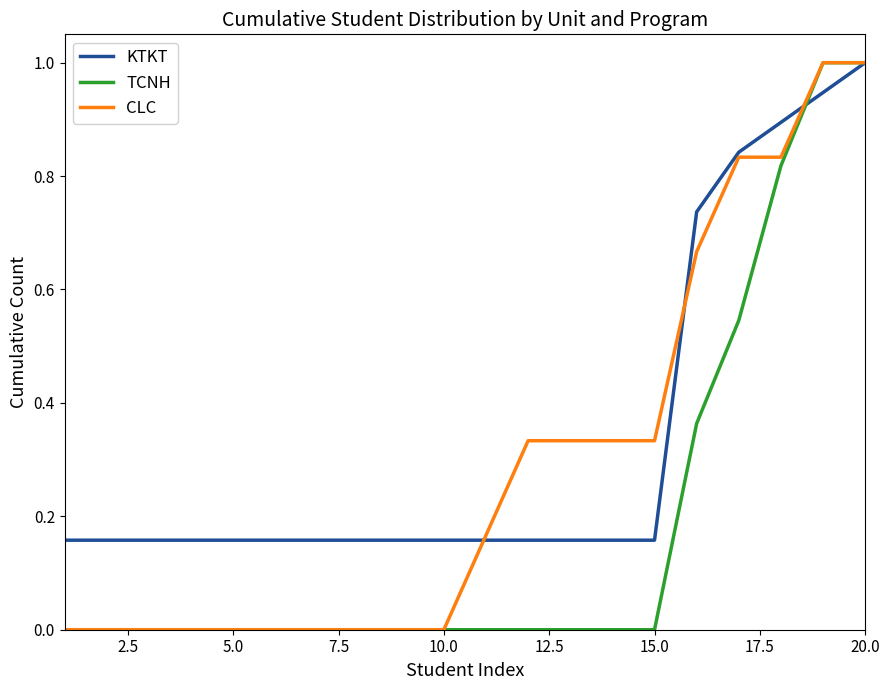

Which series has the largest total across all categories?

KTKT